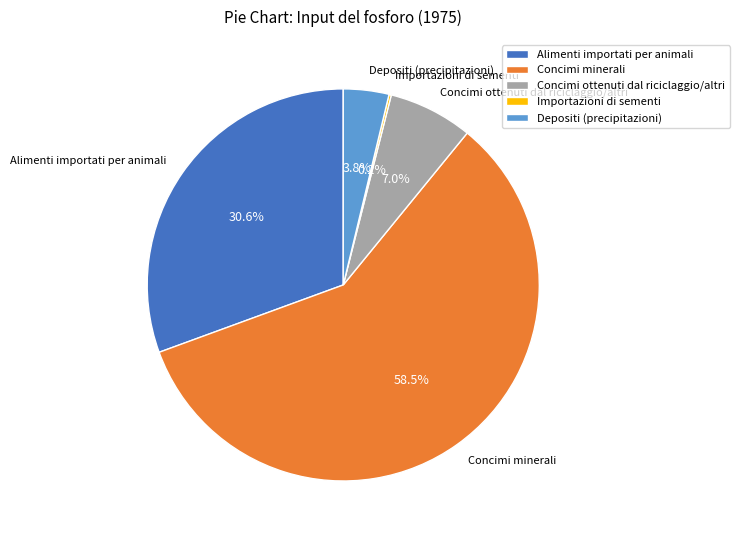

Does Depositi (precipitazioni) account for over 50% of the chart?

No